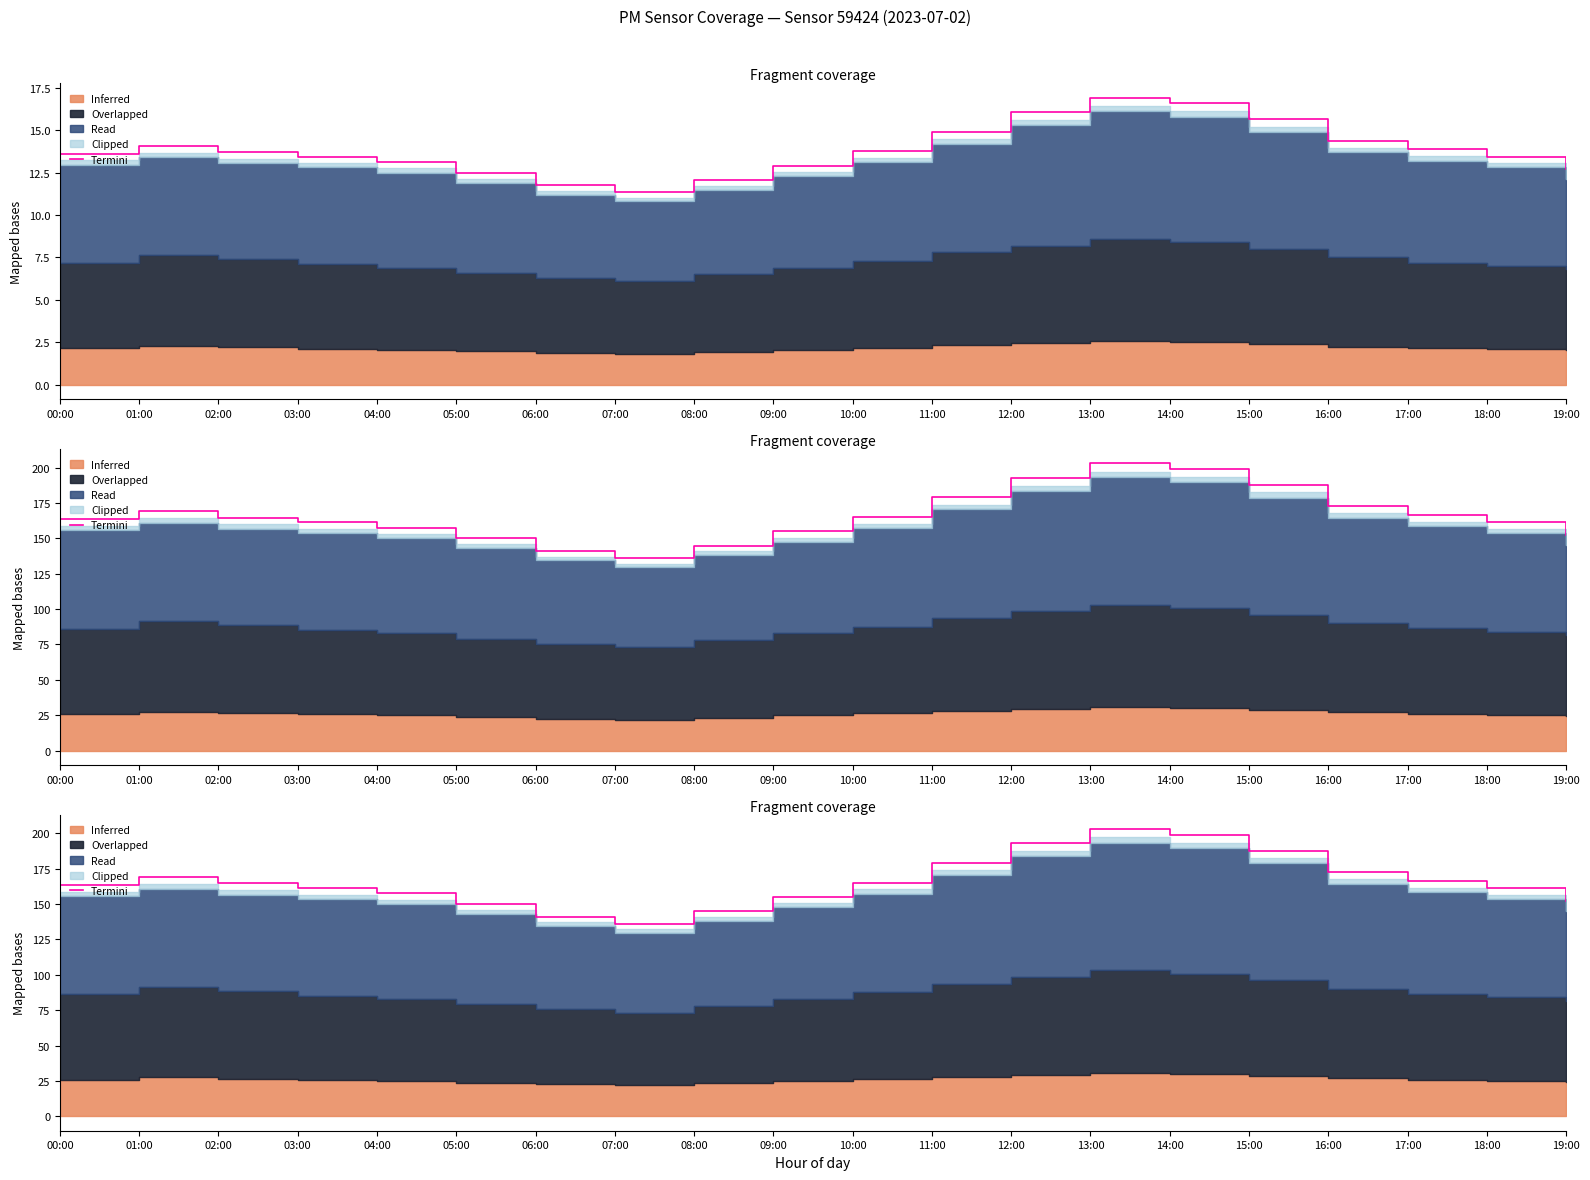

Does the chart display data point markers on the line(s)?

No